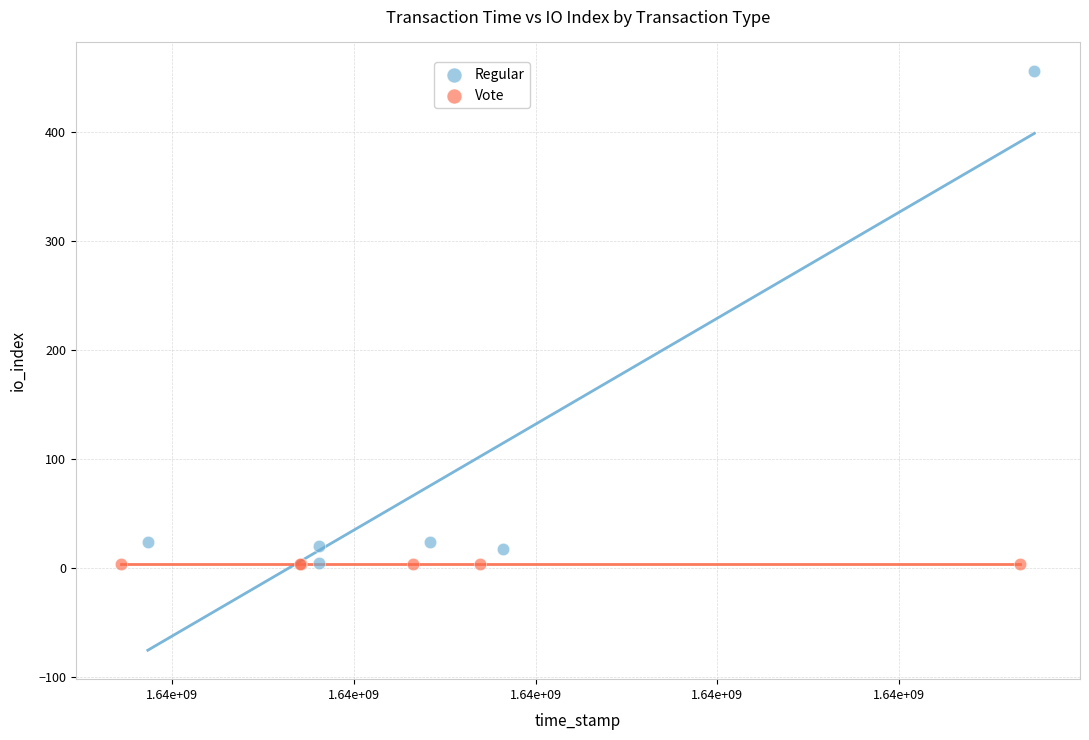

Which series contains the highest Y value?

Regular